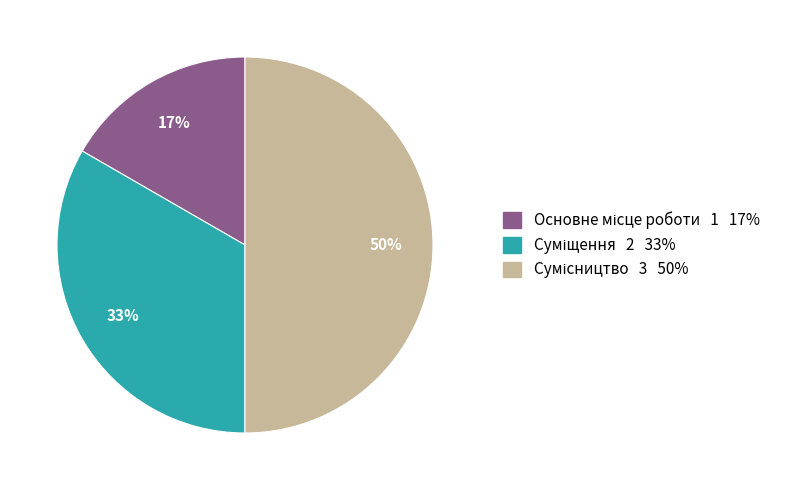

To the nearest percent, what is the difference between the largest and smallest slice percentages?

33%